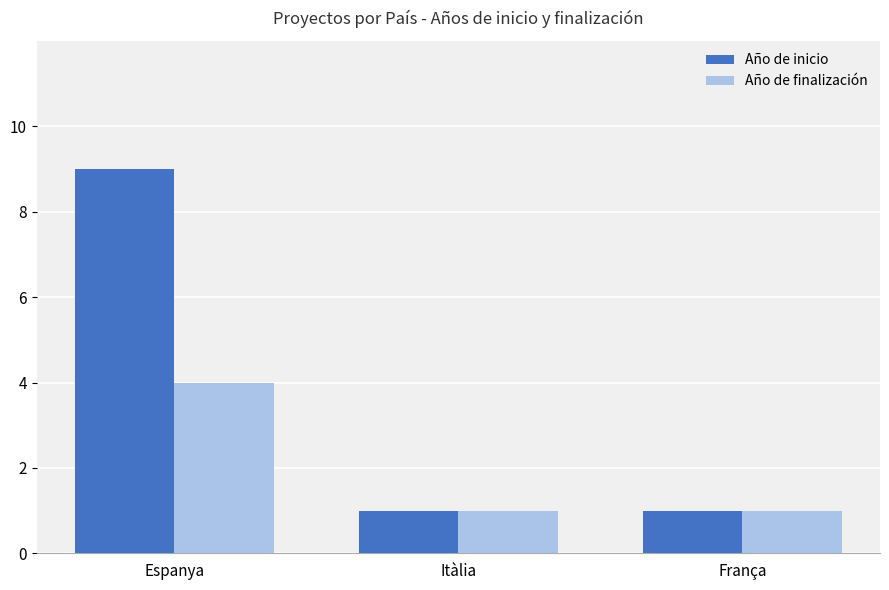

Which series has the largest range (max minus min)?

Año de inicio